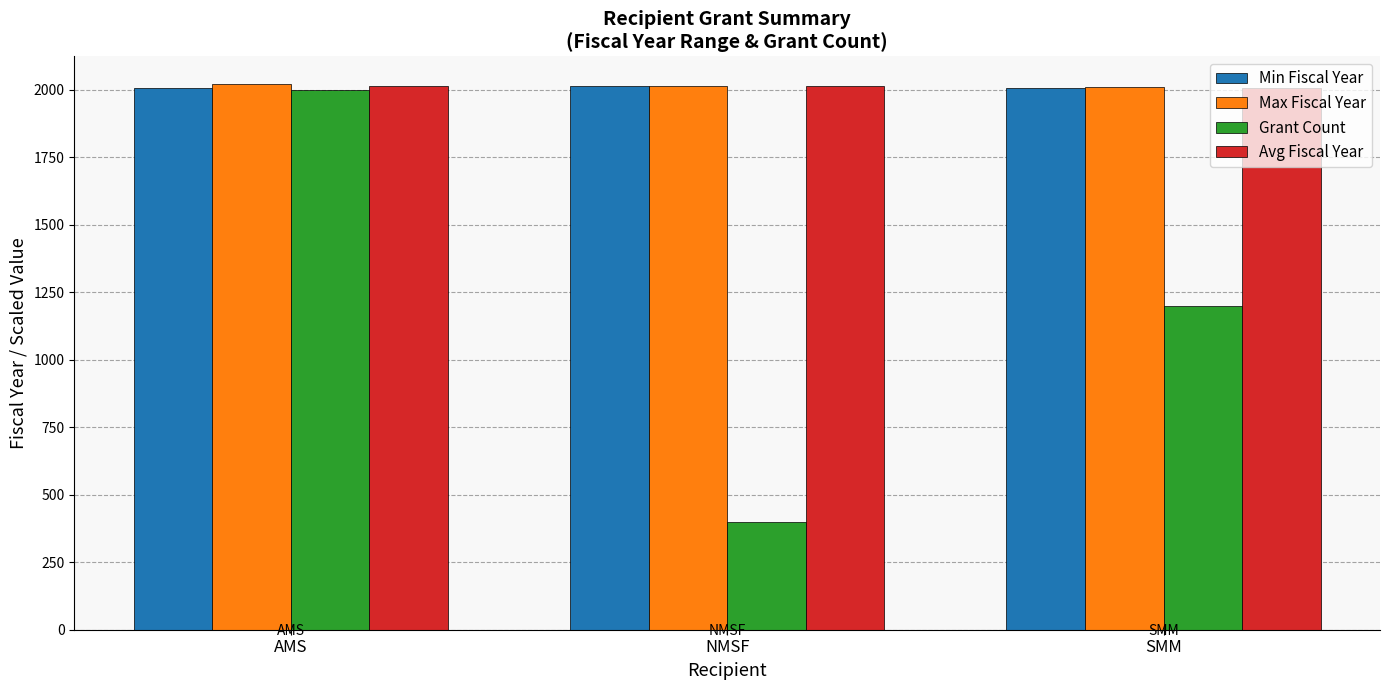

How many bars are there in each group?

4